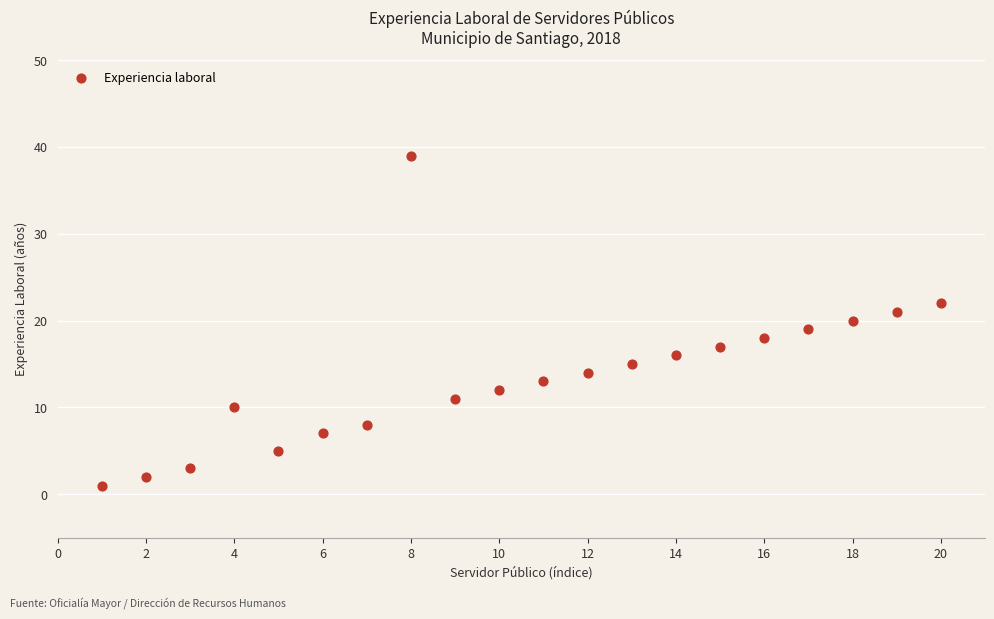

What is the range of Y values (max minus min)?

38